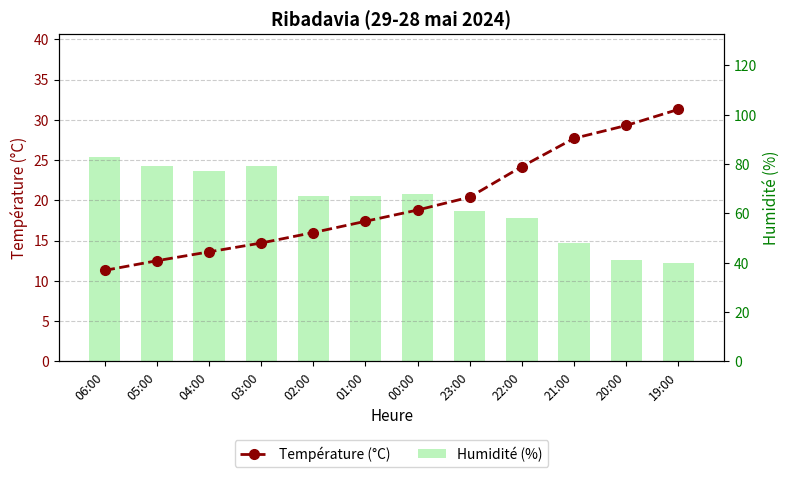

List the labels in order of Température (°C) value, smallest first.

06:00, 05:00, 04:00, 03:00, 02:00, 01:00, 00:00, 23:00, 22:00, 21:00, 20:00, 19:00